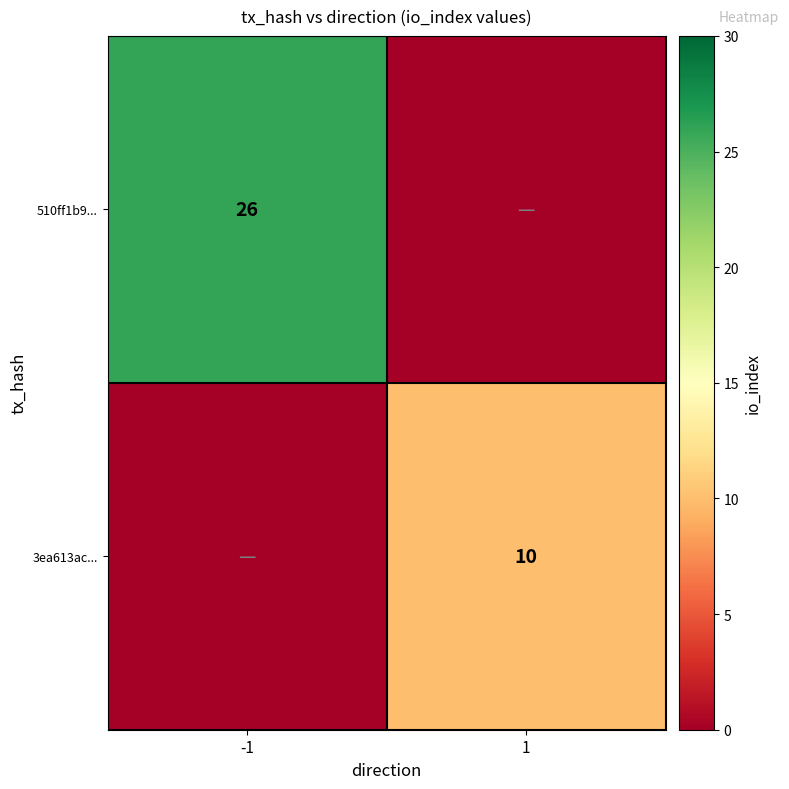

The 3ea613ac... series shows 3 at 1. True or false?

False